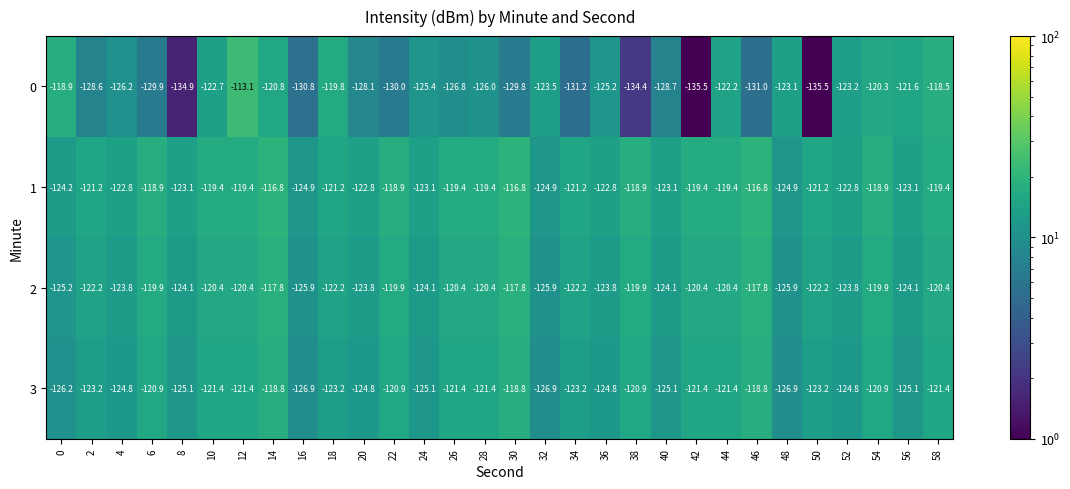

What is the difference between the second highest and second lowest values in the 3 series?

8.1